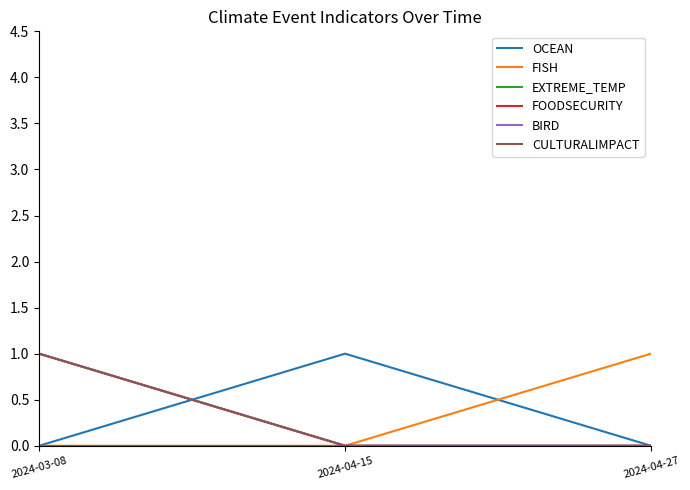

Is this an area chart (filled region under the line)?

No